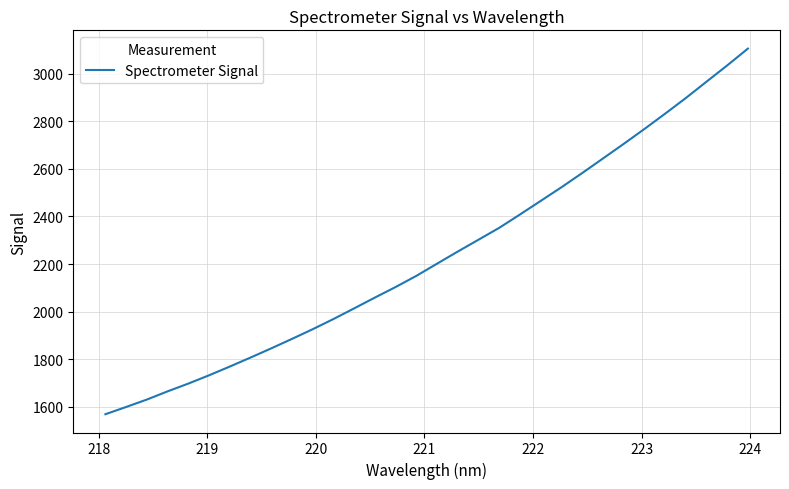

Reading left to right, extract all data points from this chart.

1568.8	1599.2	1630.4	1665.0	1697.6	1732.5	1769.2	1807.1	1845.8	1885.6	1926.3	1969.1	2013.9	2059.3	2103.7	2150.6	2201.8	2252.8	2302.5	2352.5	2408.5	2465.6	2522.8	2582.4	2643.5	2704.7	2767.4	2831.7	2897.4	2966.2	3034.6	3105.3